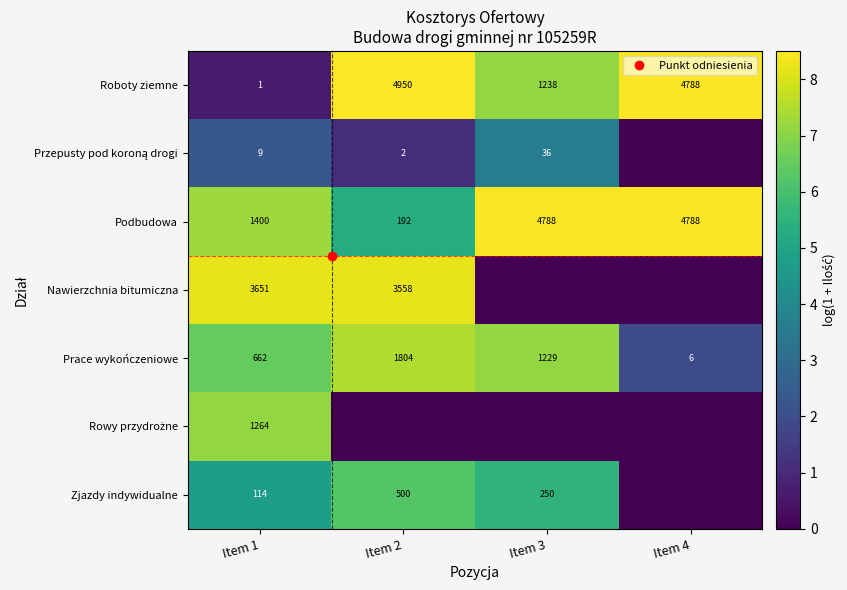

How many distinct data groups are displayed?

7